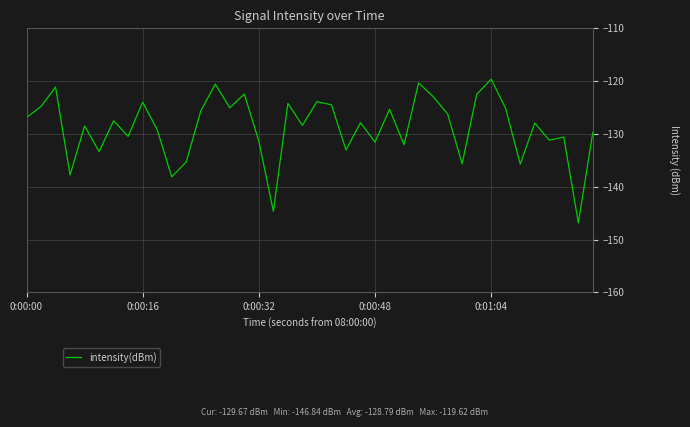

What is the difference between the maximum and minimum values?

27.2